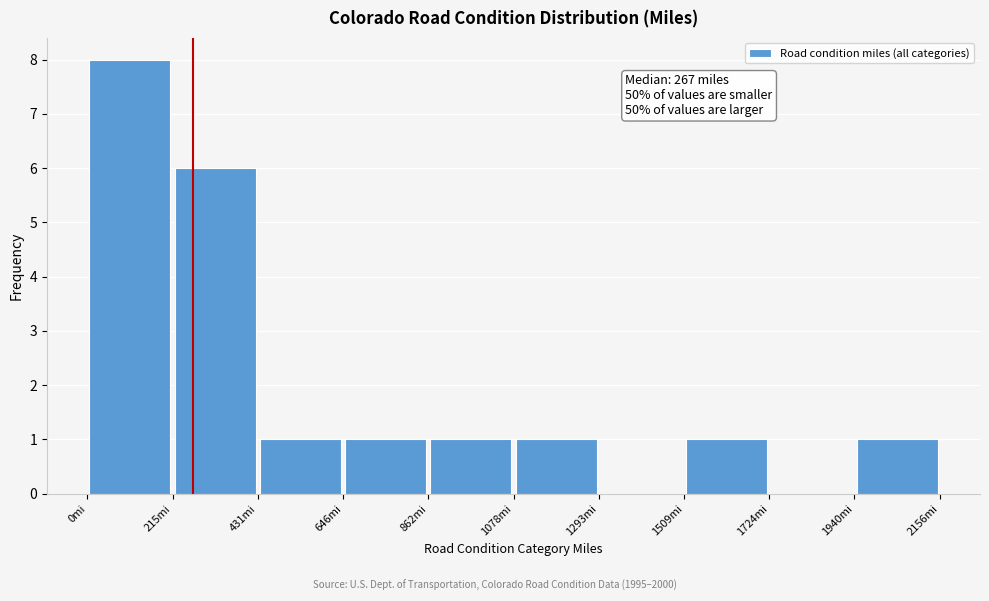

Over which range of the x-axis is the bar tallest?

0 to 200